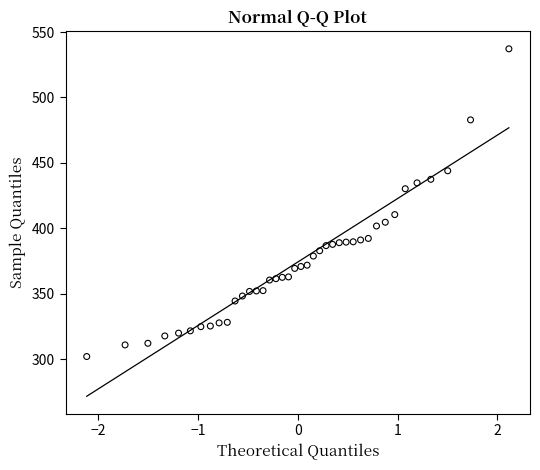

What is the range of Y values (max minus min)?

235.1